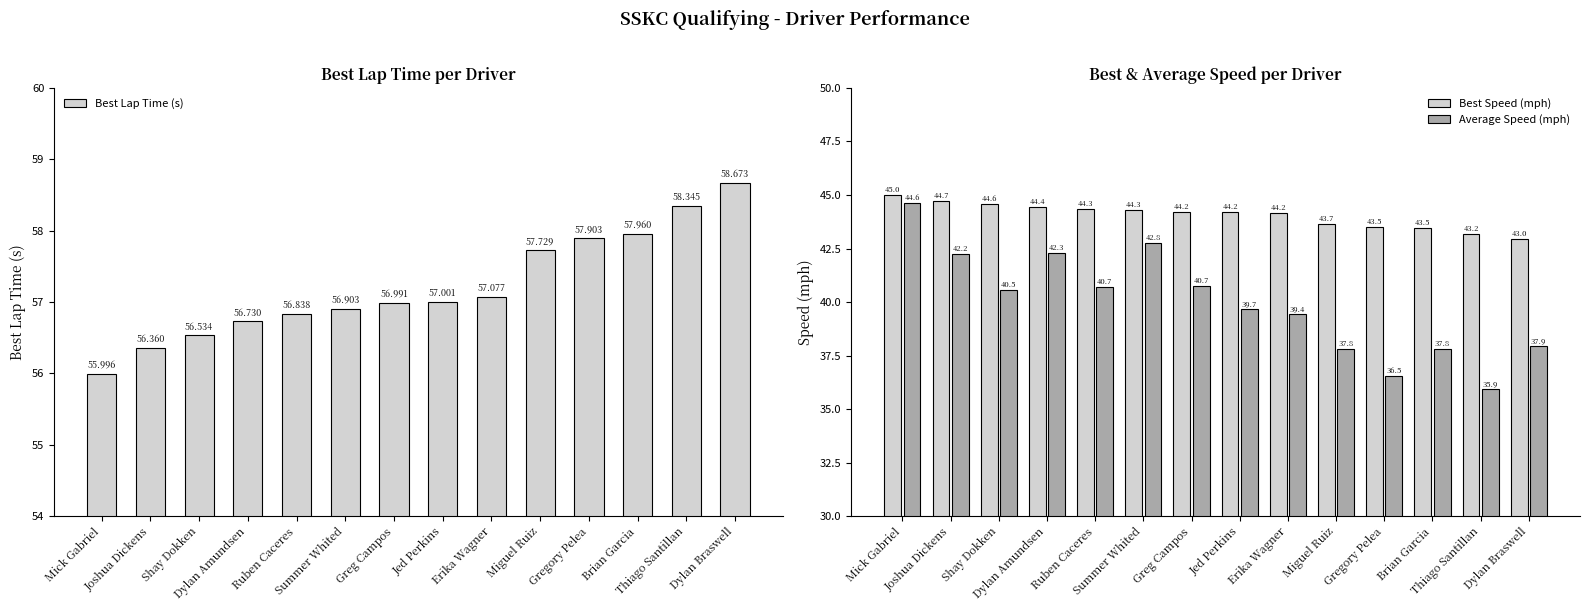

What is the label of the 3rd bar from the right?

Brian Garcia